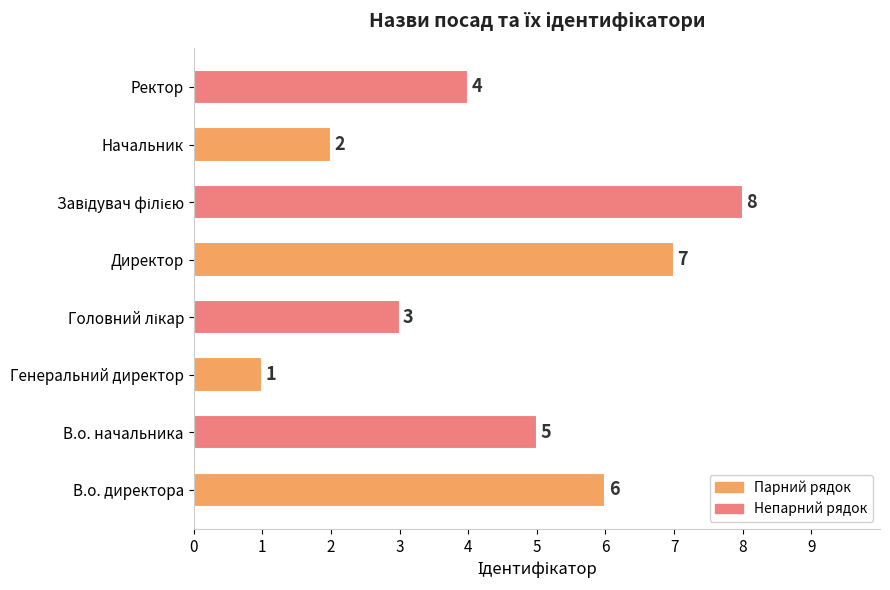

What is the change in value from Генеральний директор to Ректор?

+3